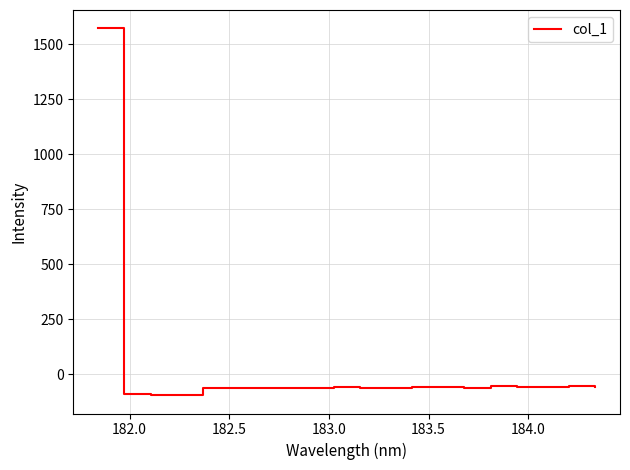

What is the greatest value displayed?

1571.3